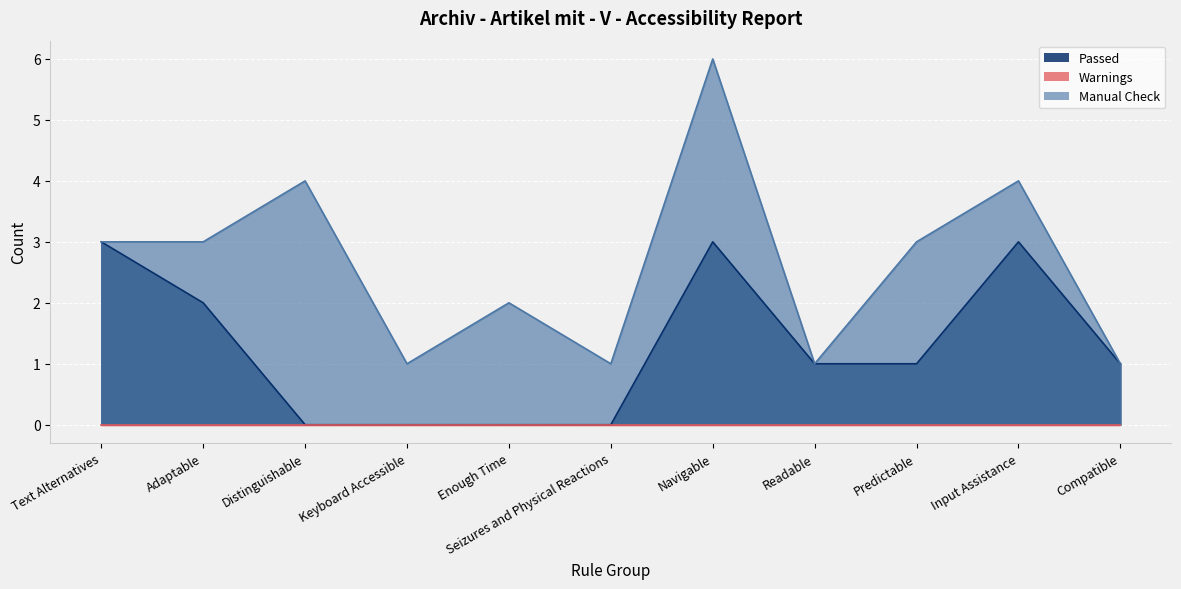

What is the total value across all series at Input Assistance?

7